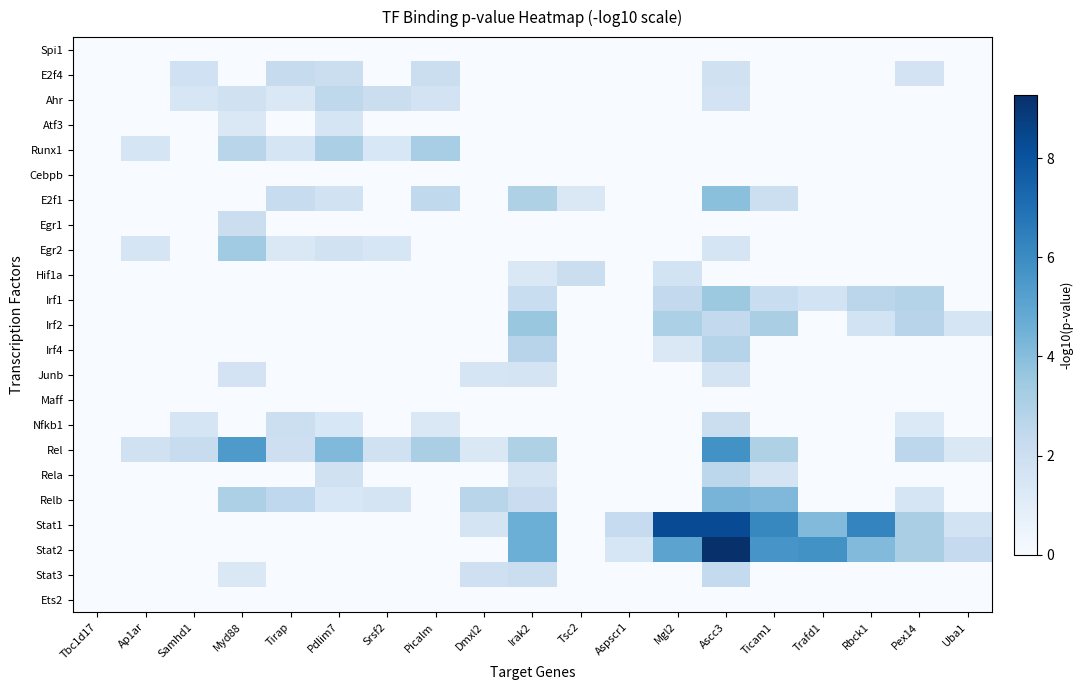

Which series has the largest range (max minus min)?

Stat2